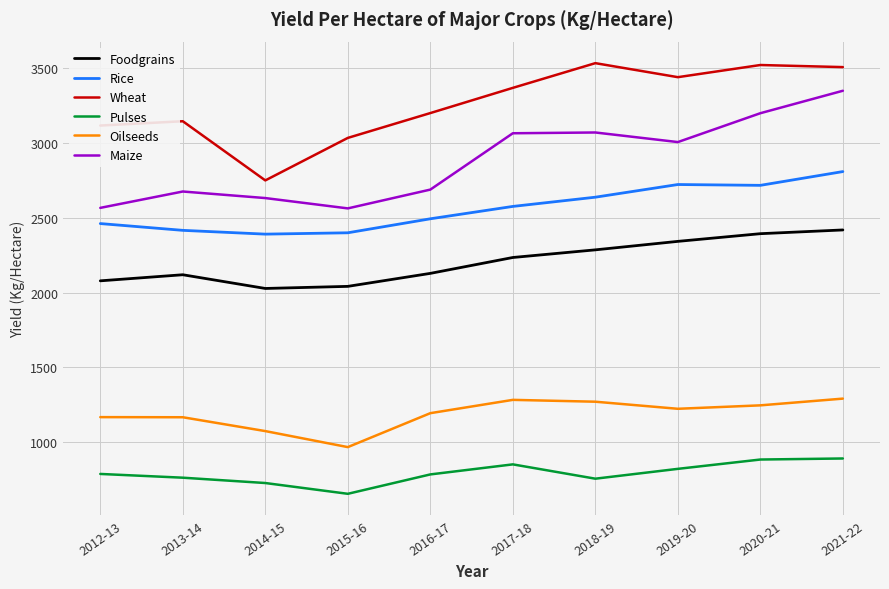

At which label is Maize closest to 2956?

2019-20